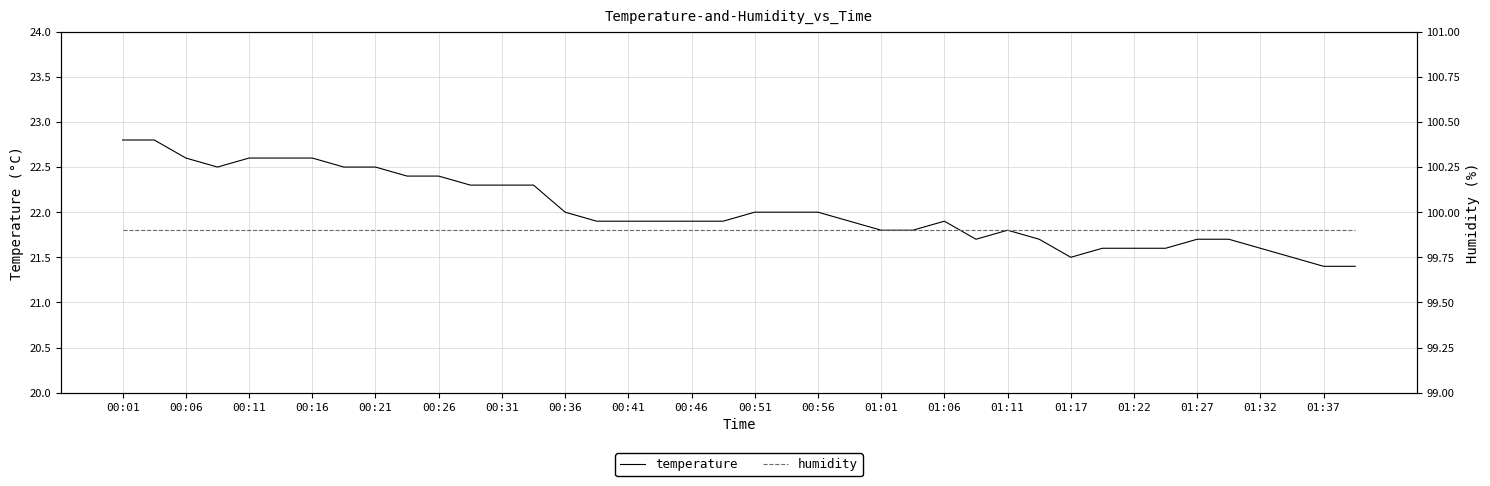

Reading right to left, transcribe all the data shown in this chart.

temperature: 21.4	21.4	21.5	21.6	21.7	21.7	21.6	21.6	21.6	21.5	21.7	21.8	21.7	21.9	21.8	21.8	21.9	22.0	22.0	22.0	21.9	21.9	21.9	21.9	21.9	22.0	22.3	22.3	22.3	22.4	22.4	22.5	22.5	22.6	22.6	22.6	22.5	22.6	22.8	22.8
humidity: 99.9	99.9	99.9	99.9	99.9	99.9	99.9	99.9	99.9	99.9	99.9	99.9	99.9	99.9	99.9	99.9	99.9	99.9	99.9	99.9	99.9	99.9	99.9	99.9	99.9	99.9	99.9	99.9	99.9	99.9	99.9	99.9	99.9	99.9	99.9	99.9	99.9	99.9	99.9	99.9